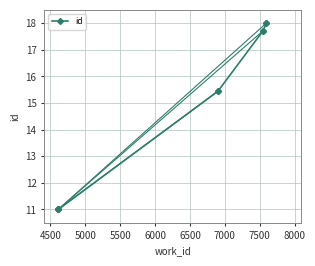

What is the sum of all values?

62.2